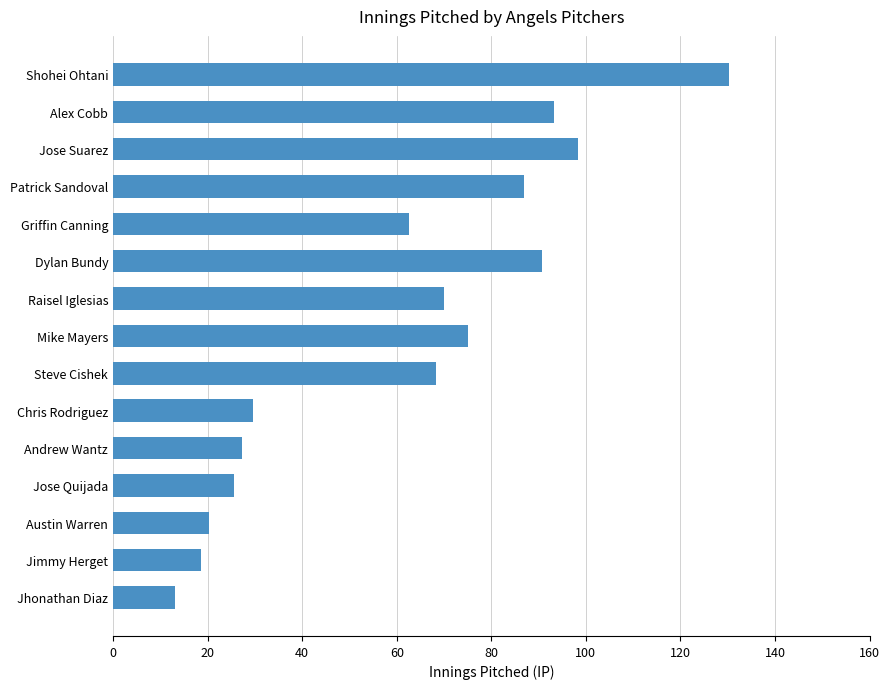

True or false: the data shows 20.3 at Austin Warren.

True